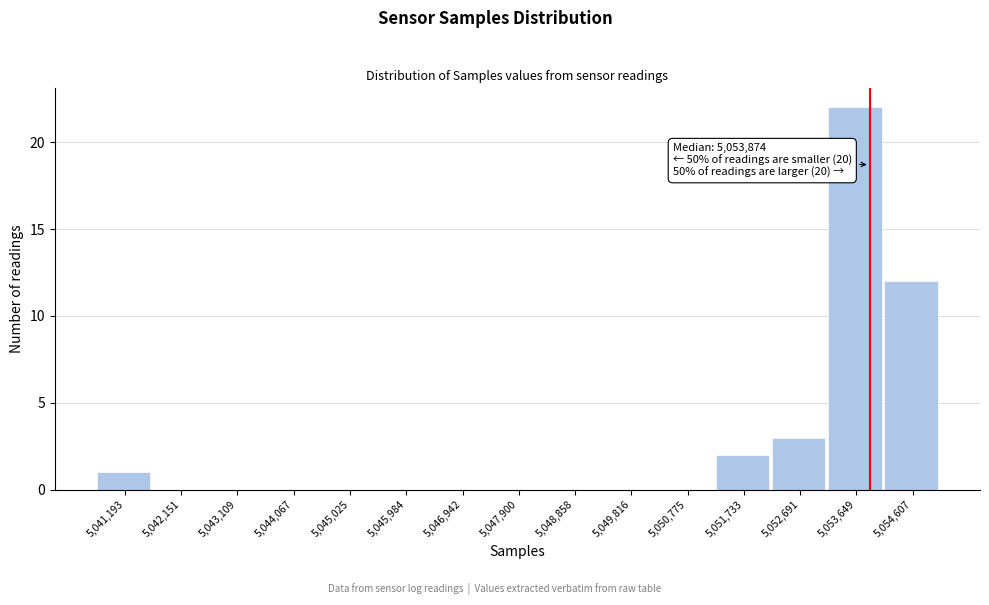

Over which range of the x-axis is the bar tallest?

5053200 to 5054100